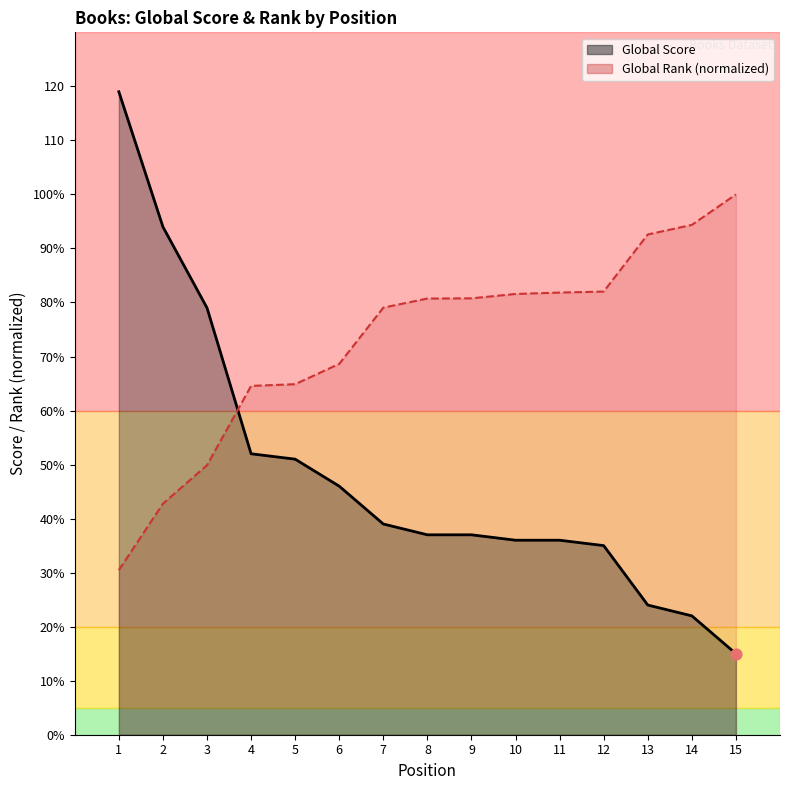

Which series has the widest spread of Y values?

Global Score